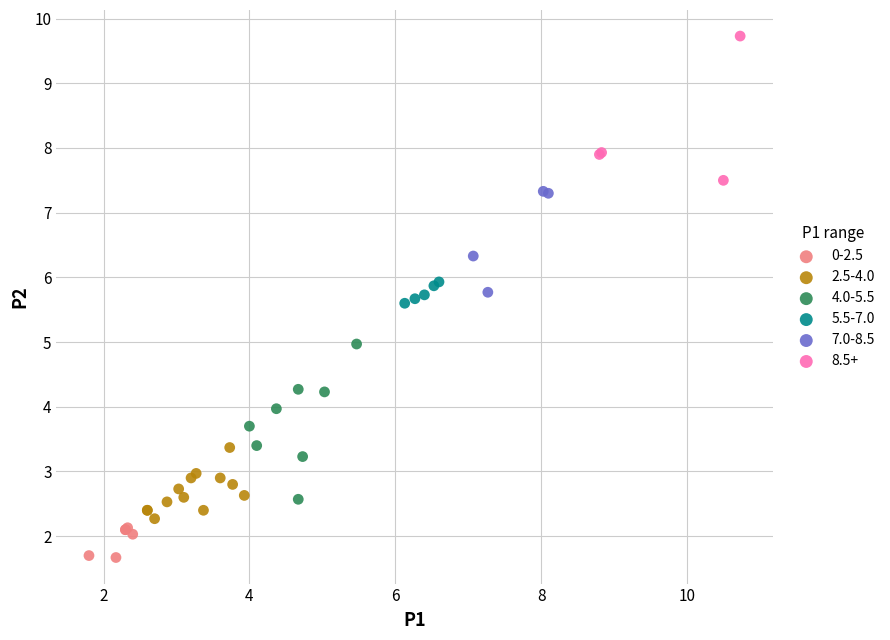

Which series contains the lowest Y value?

0-2.5